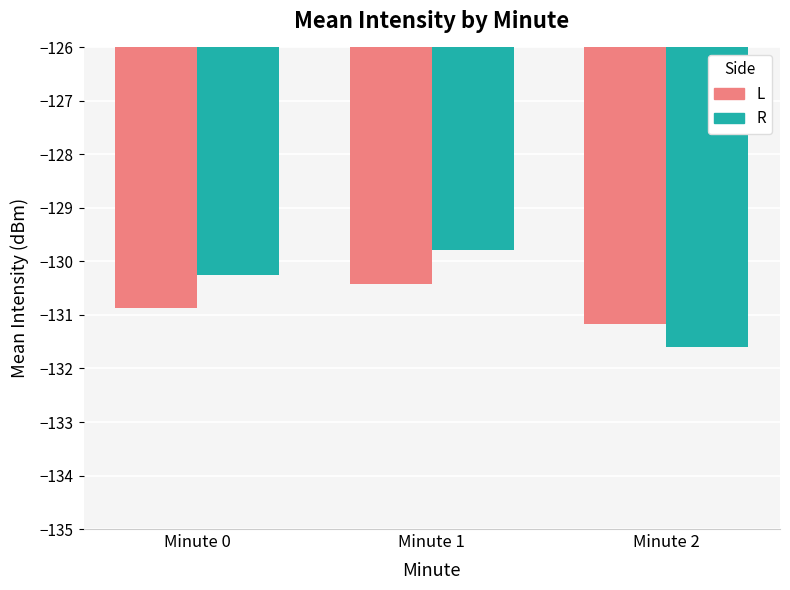

Rank the series by their average value, from lowest to highest.

L, R